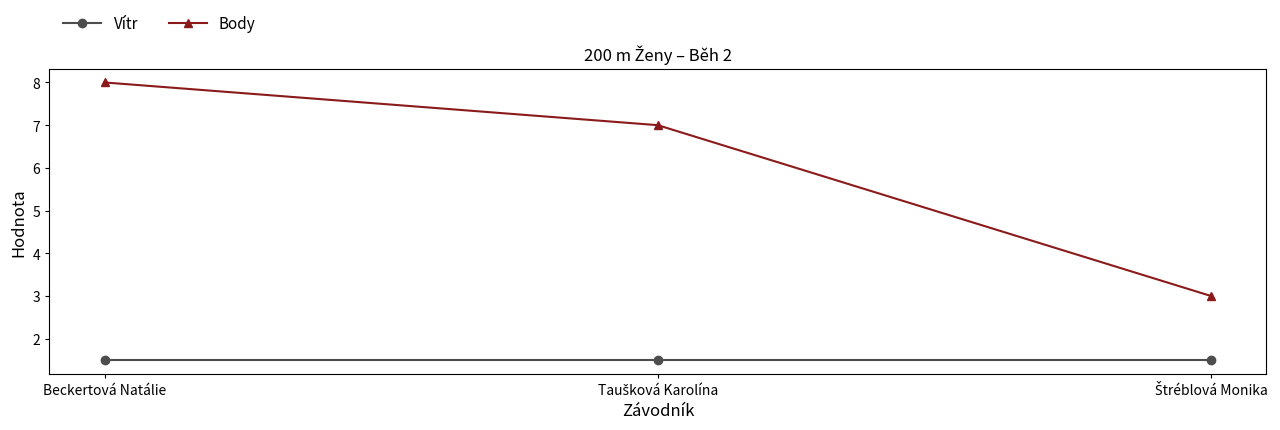

Which series has the widest spread of values?

Body